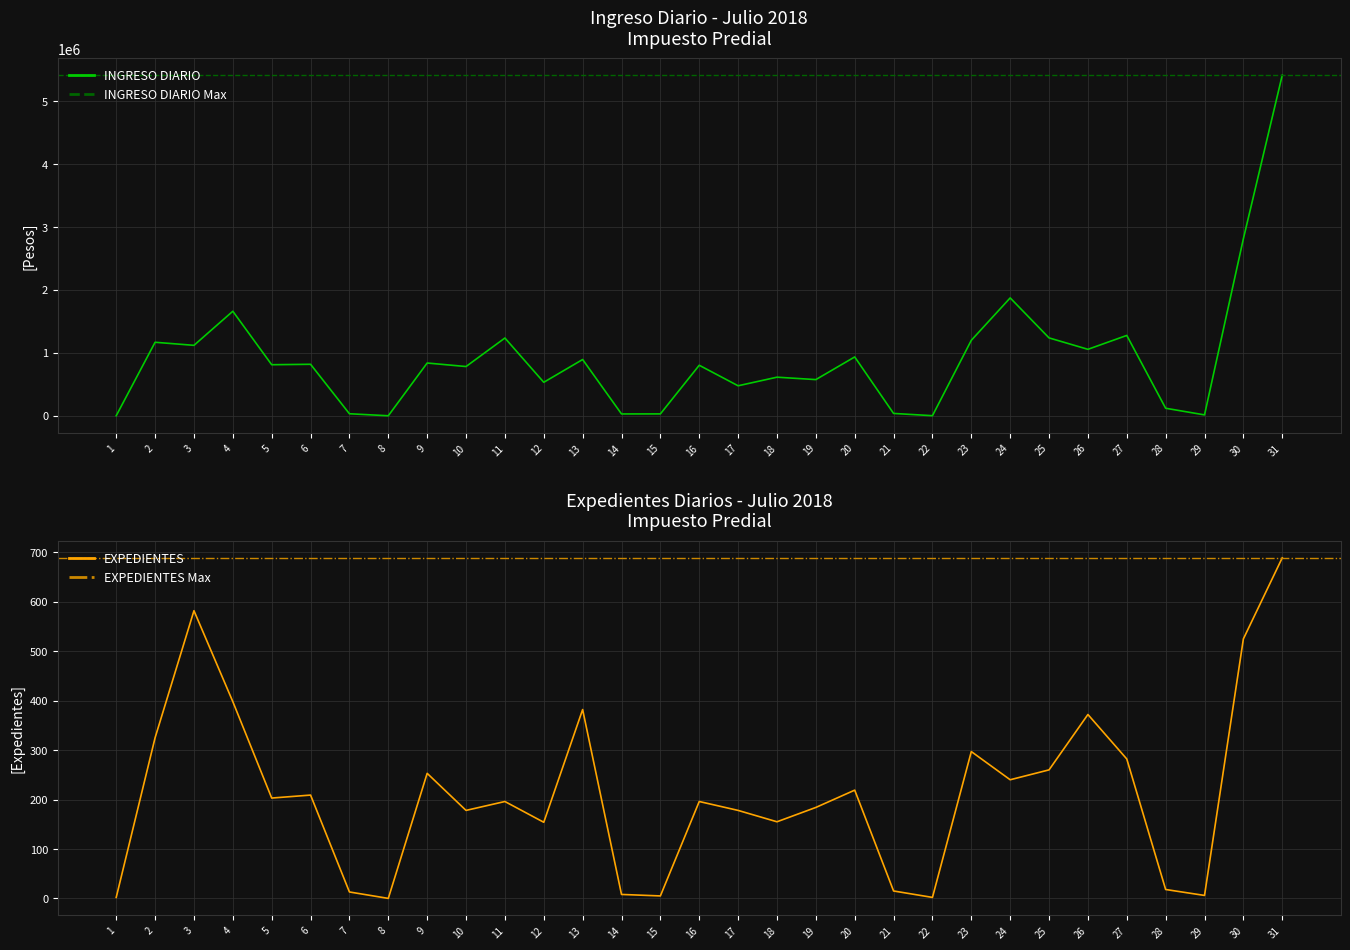

Reading right to left, extract all data points from this chart.

INGRESO DIARIO: 31=5411582.6	30=2813188.7	29=13788.4	28=119341.8	27=1276306.4	26=1055605.8	25=1237096.7	24=1872338.7	23=1198942.5	22=1045.0	21=36828.2	20=934566.0	19=574496.3	18=612848.5	17=476337.1	16=802419.6	15=29417.0	14=28758.2	13=893759.3	12=531759.5	11=1235202.9	10=782103.5	9=837910.5	8=0.0	7=31874.0	6=817868.6	5=810926.6	4=1660656.8	3=1118981.7	2=1167567.5	1=810.0
EXPEDIENTES: 31=689.0	30=525.0	29=6.0	28=18.0	27=282.0	26=372.0	25=260.0	24=240.0	23=297.0	22=2.0	21=15.0	20=219.0	19=184.0	18=155.0	17=178.0	16=196.0	15=5.0	14=8.0	13=382.0	12=154.0	11=196.0	10=178.0	9=253.0	8=0.0	7=13.0	6=209.0	5=203.0	4=398.0	3=582.0	2=325.0	1=2.0